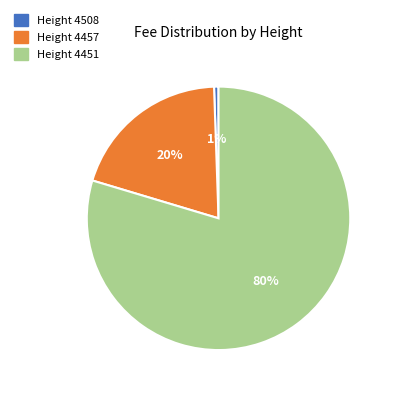

To the nearest percent, what is the average slice percentage?

33%